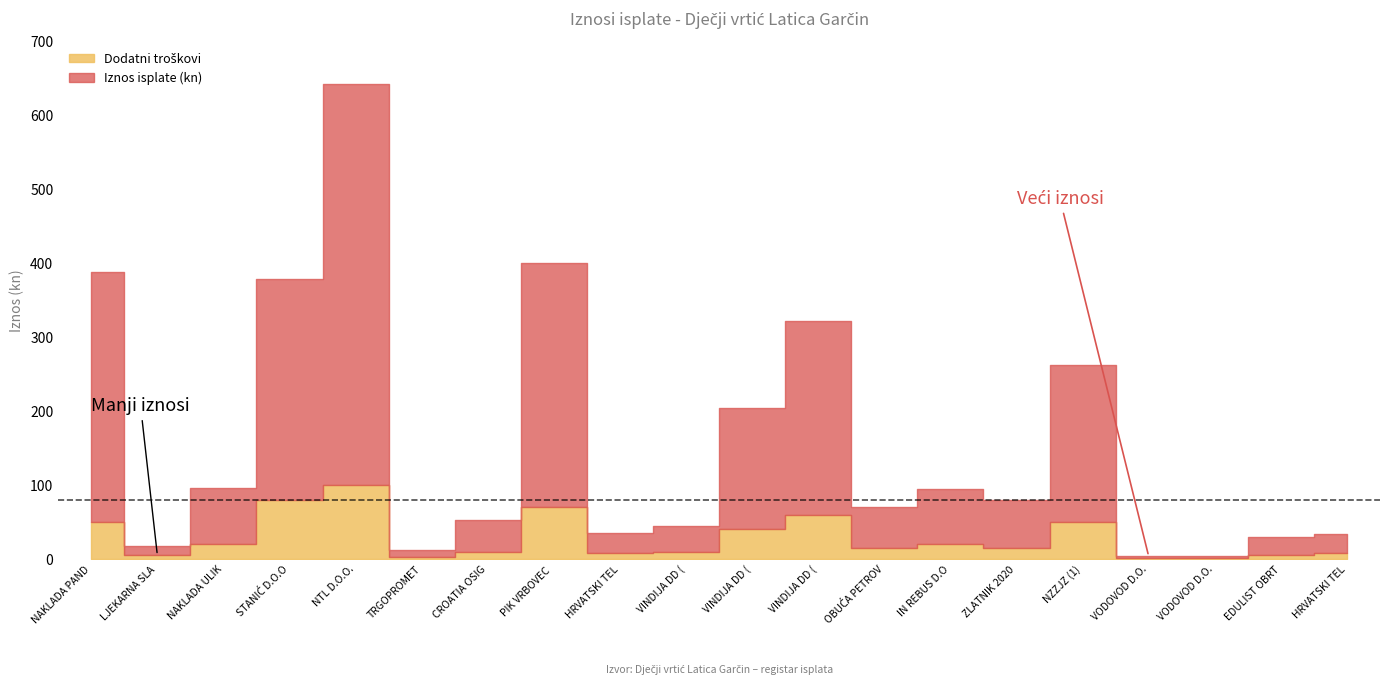

True or false: Iznos isplate (kn) has more than 1 points higher than both neighbors.

True